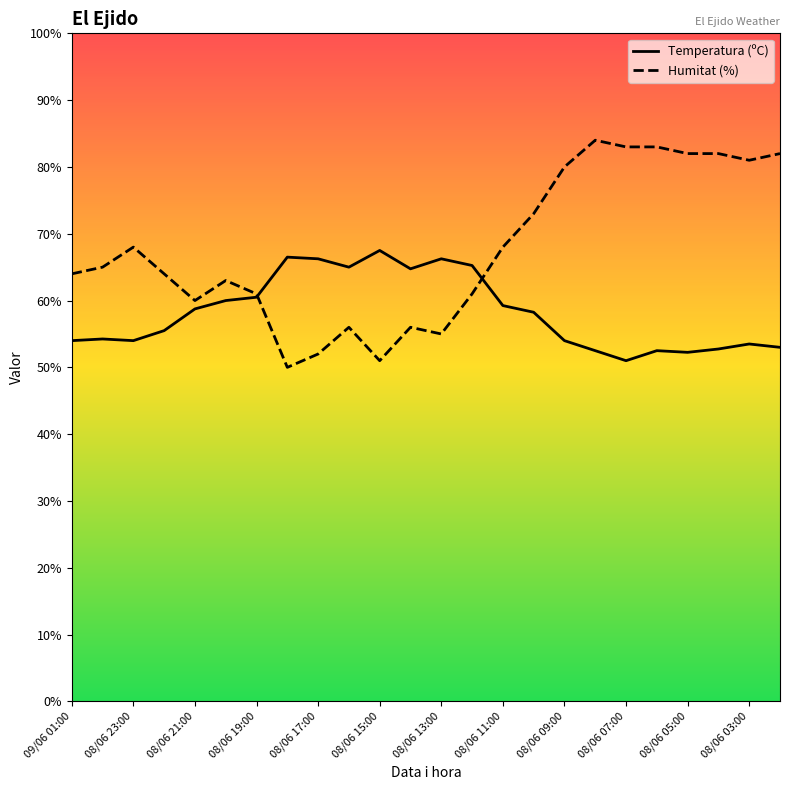

At how many categories does at least one series exceed 78?

8